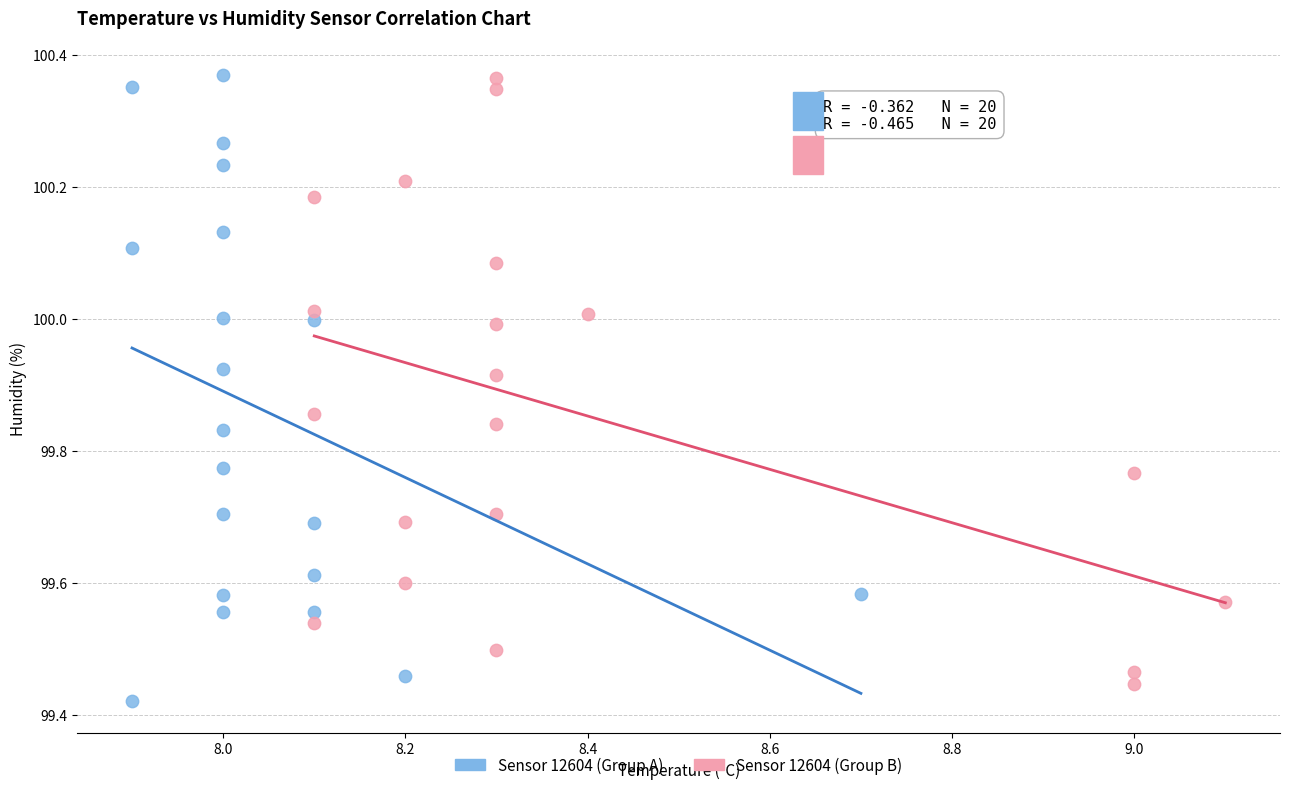

What are all the series names shown in the legend?

Sensor 12604 (Group A), Sensor 12604 (Group B)